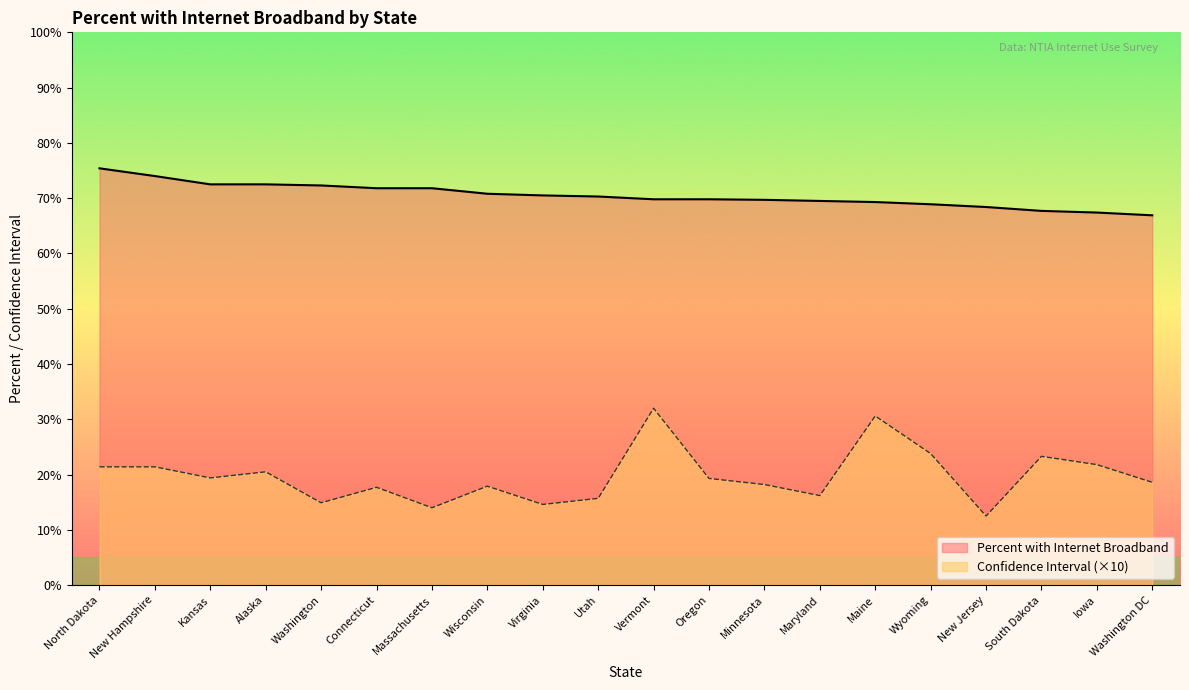

True or false: Confidence Interval and Percent with Internet Broadband cross at least once.

False